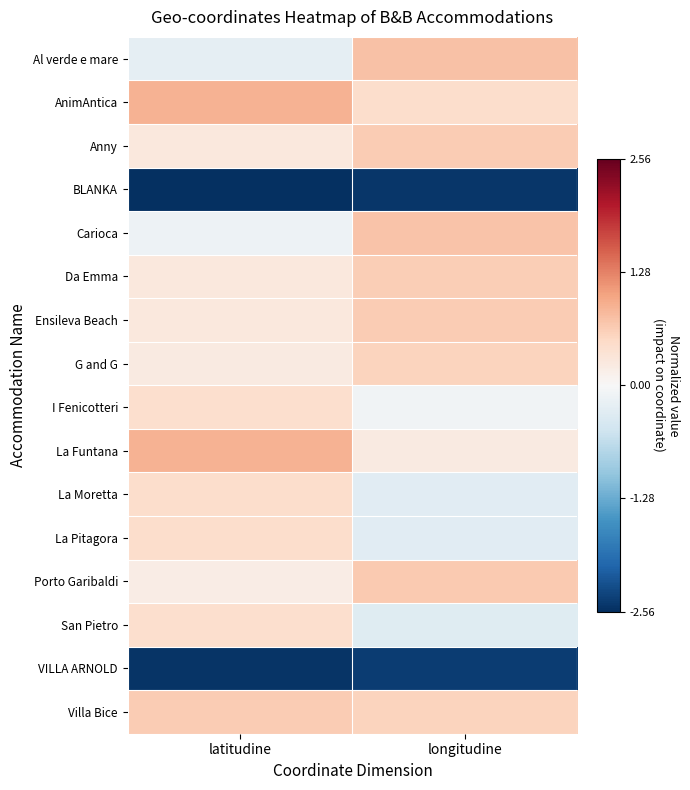

At how many categories does at least one series exceed 0?

2